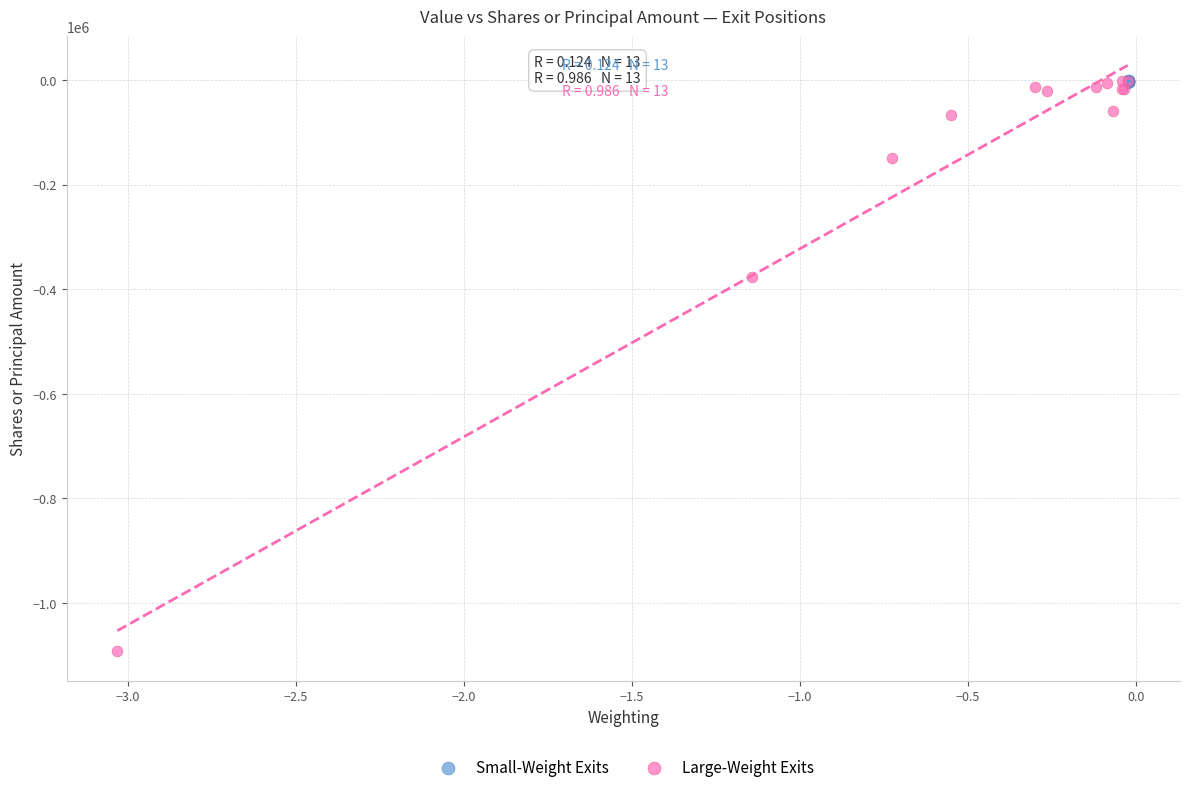

What are all the series names shown in the legend?

Small-Weight Exits, Large-Weight Exits